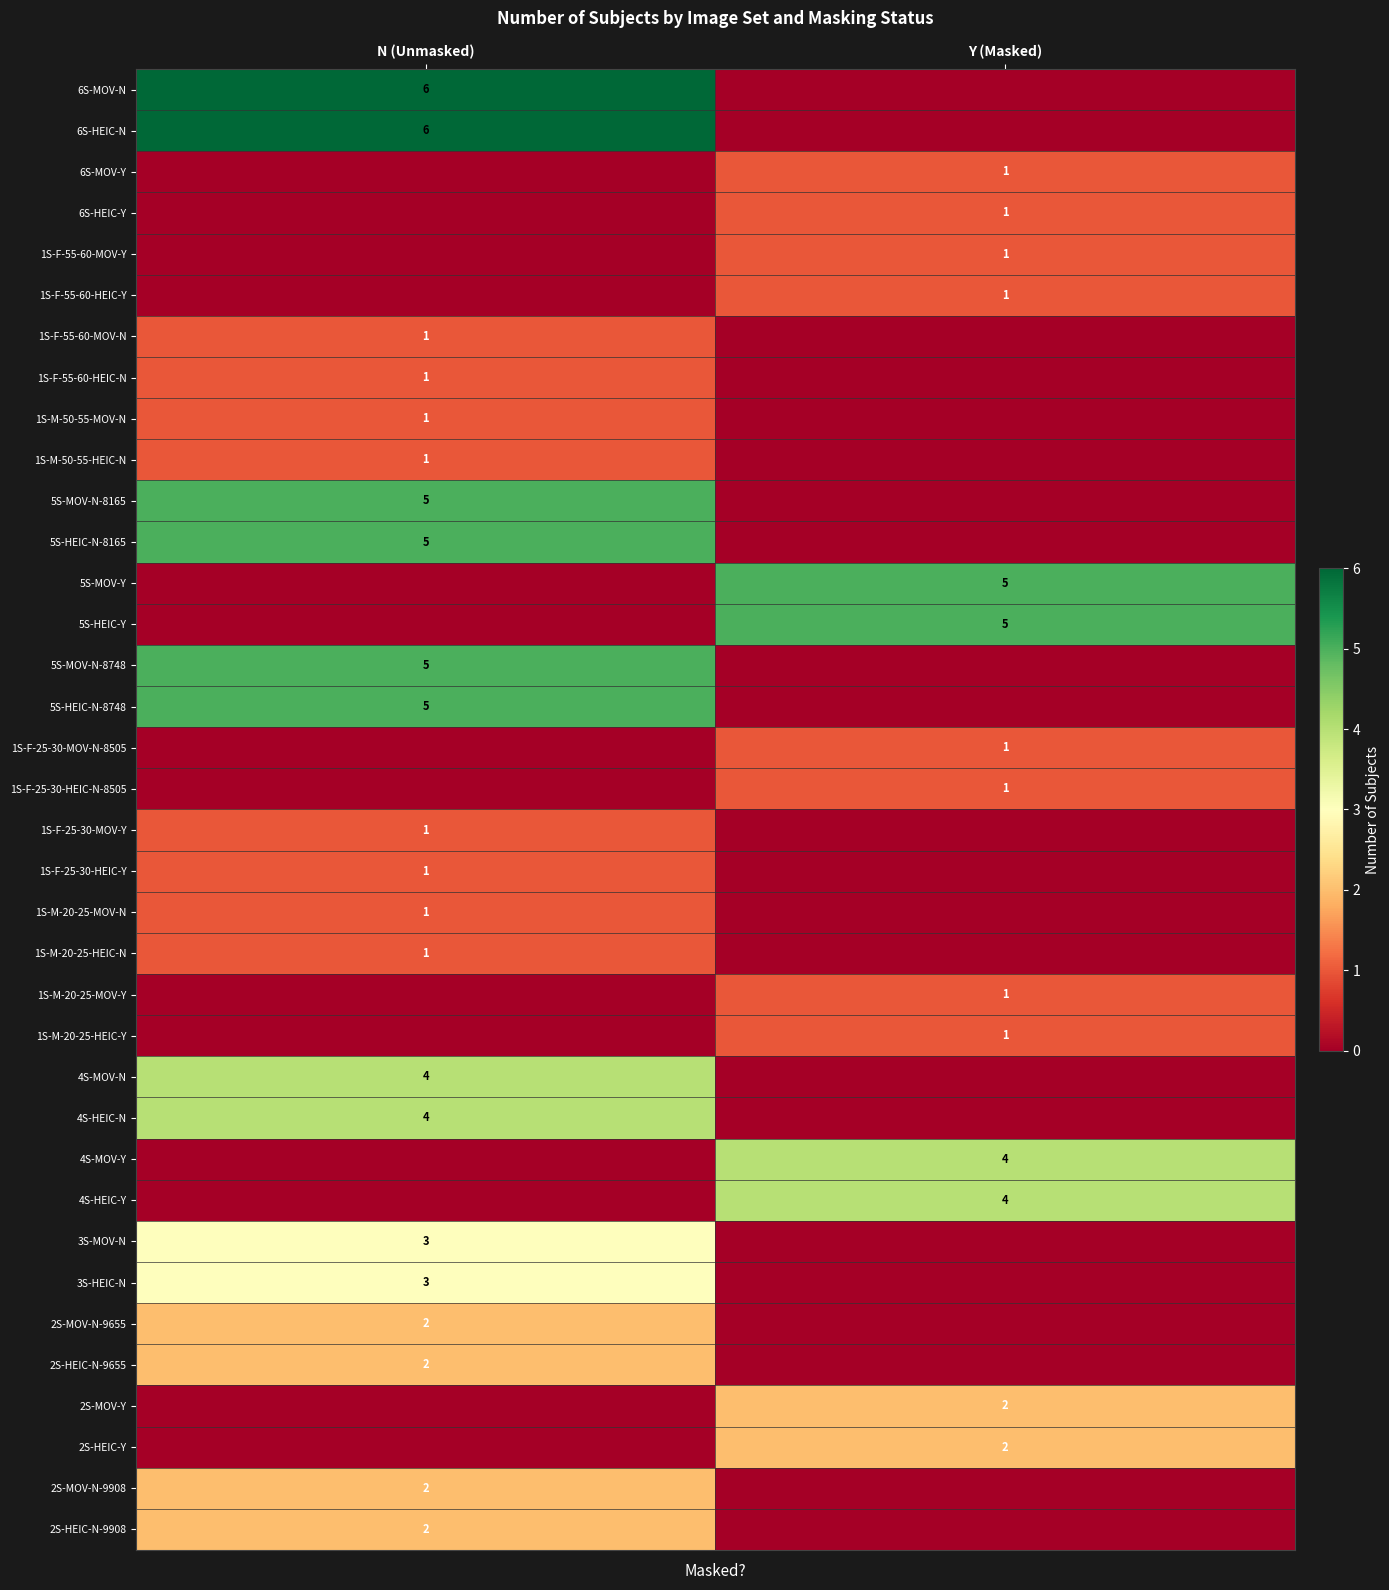

The 2S-MOV-N-9908 series shows 2 at N (Unmasked). True or false?

True